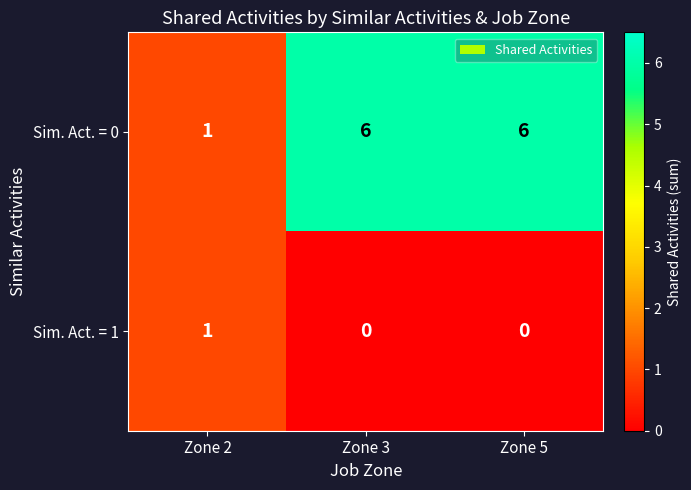

How many series are shown in this chart?

2